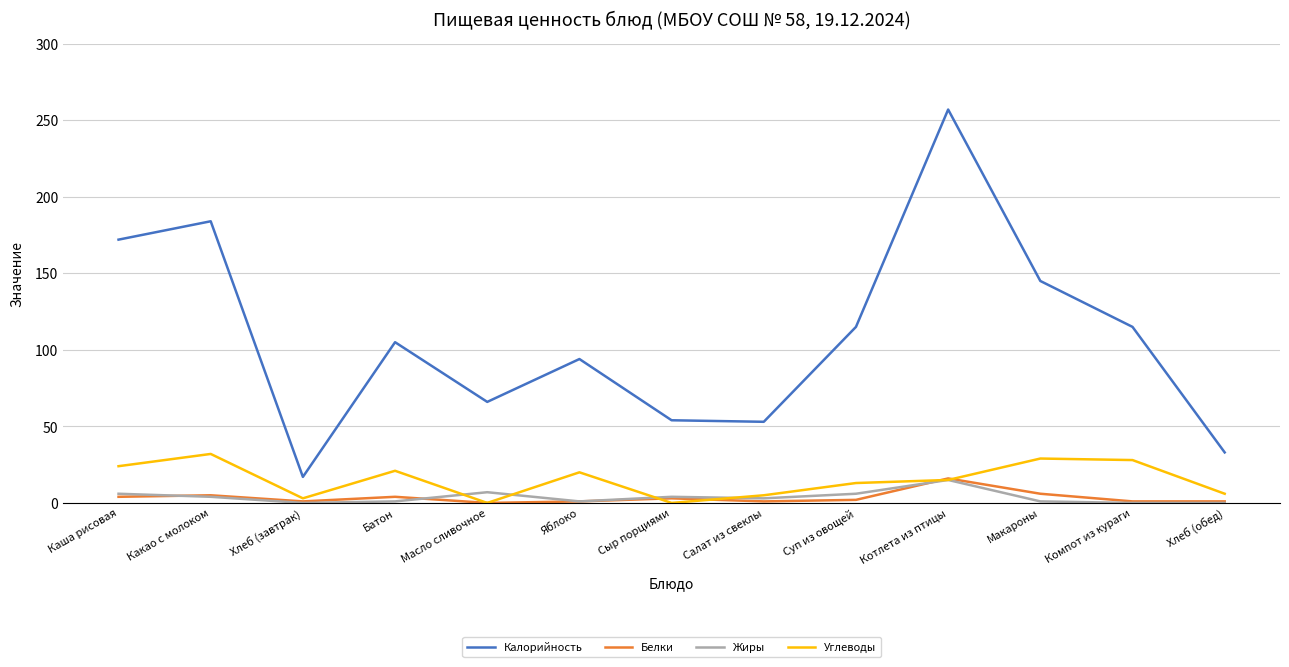

Which category has the highest value in the Жиры series?

Котлета из птицы